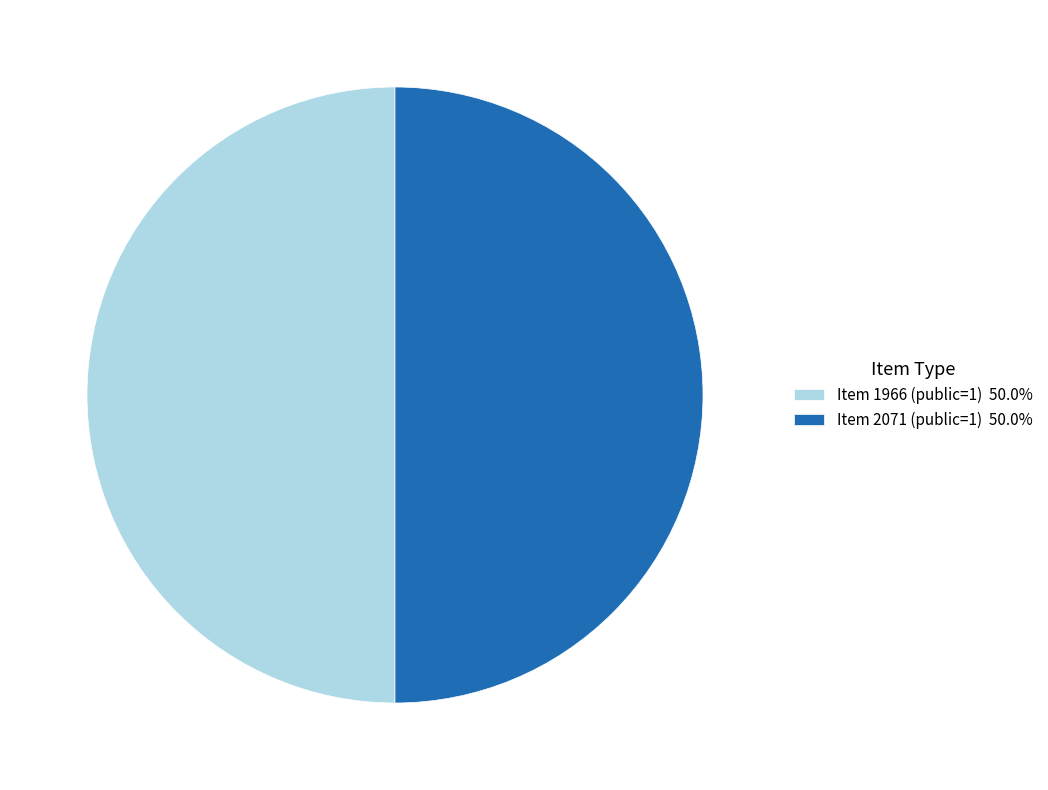

How many segments does this pie chart have?

2